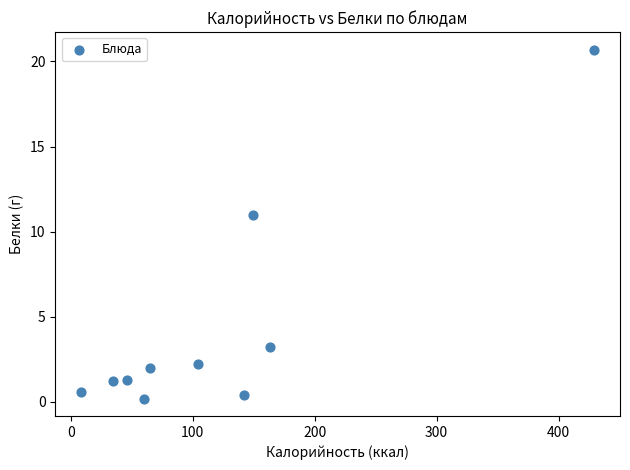

What is the average X value?

120.2